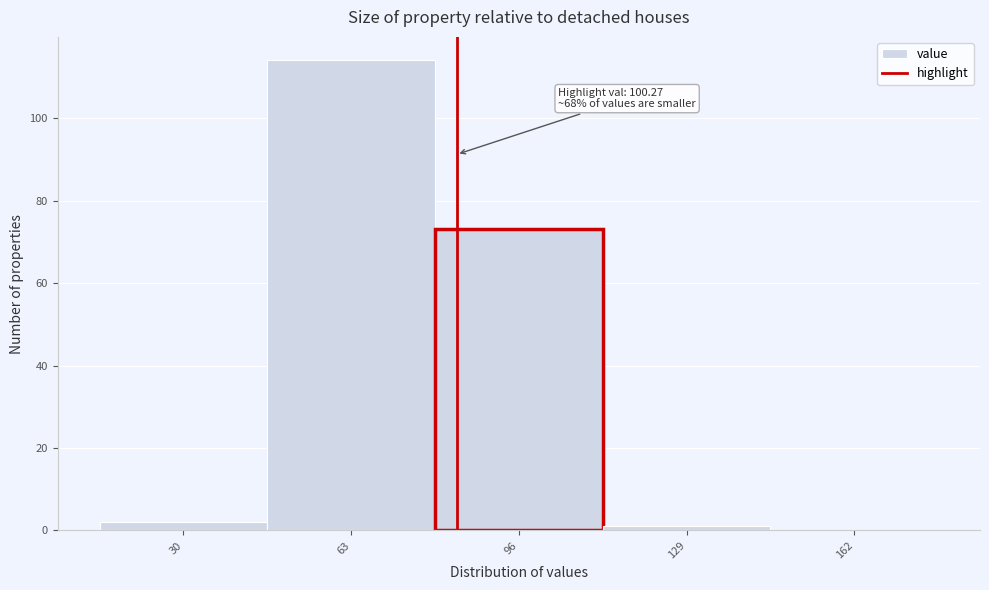

Reading left to right, transcribe all the data shown in this chart.

30=2	63=114	96=73	129=1	162=0